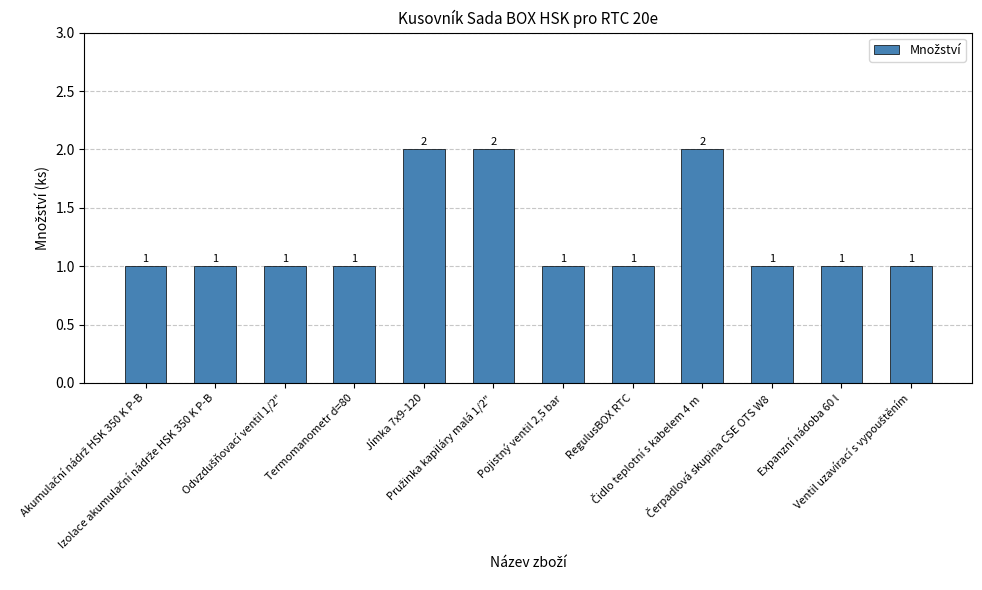

Count the values in the range 1 to 2.

12